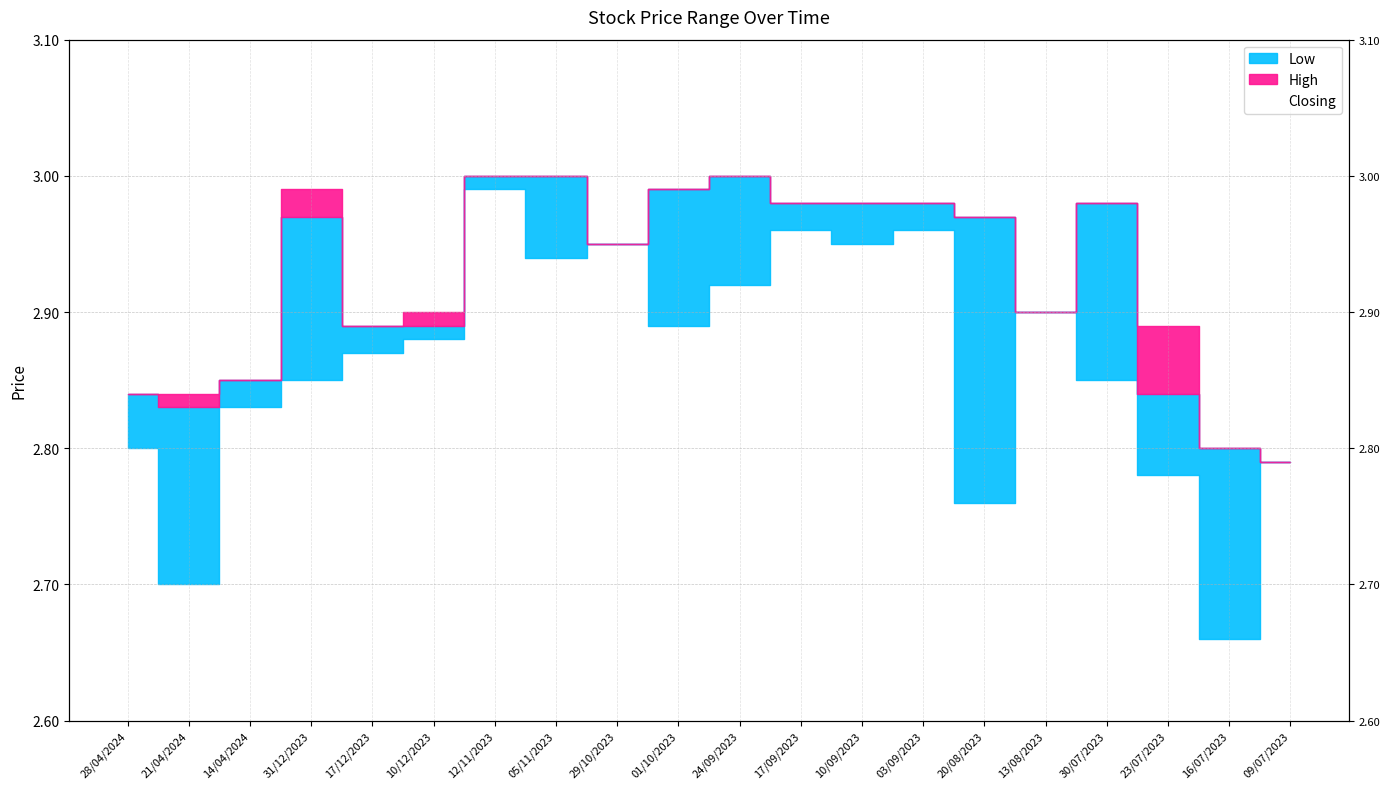

What is the difference between the maximum and minimum values in the High_line series?

0.2